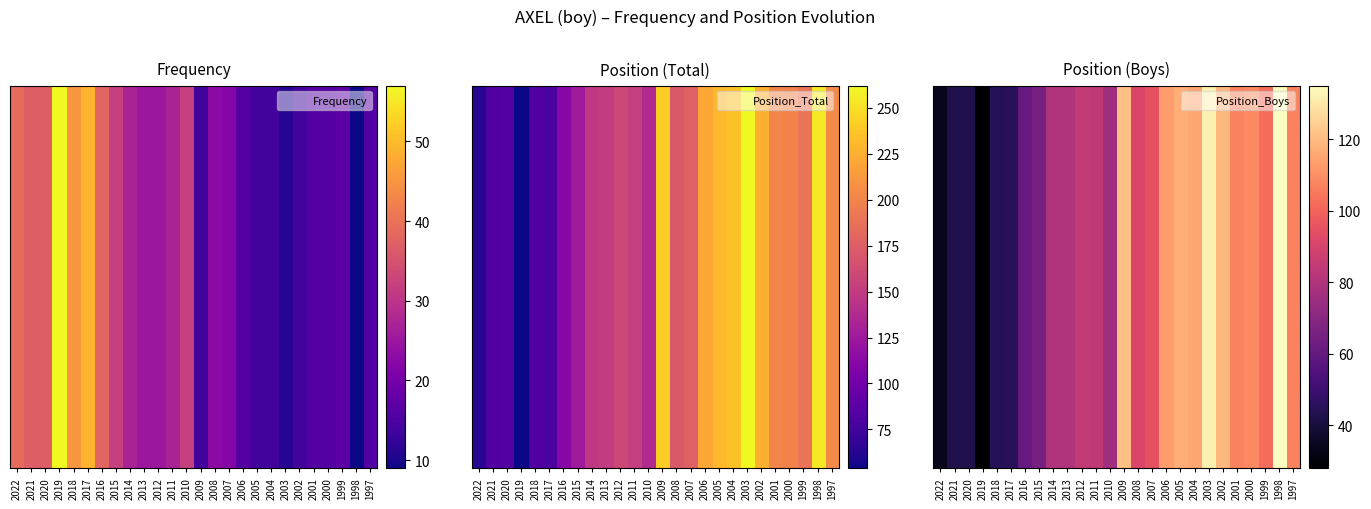

How many distinct data groups are displayed?

1